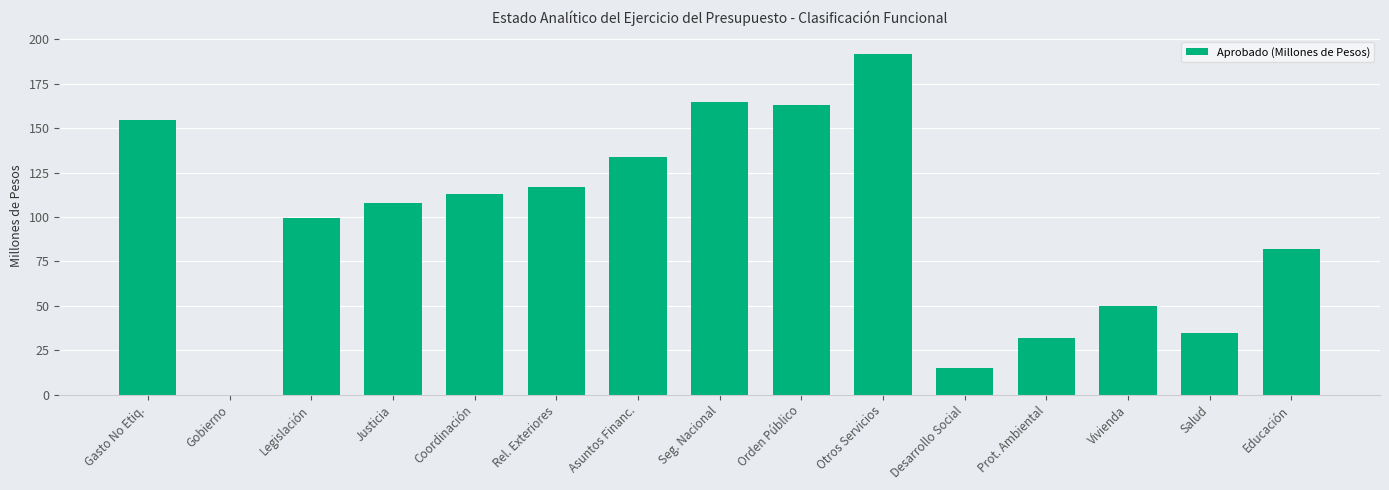

What is the sum of the values at Prot. Ambiental and Justicia?

140.0